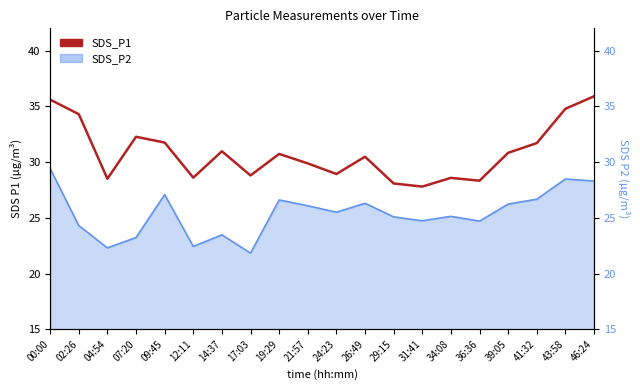

List the labels in order of value, smallest first.

31:41, 29:15, 36:36, 04:54, 34:08, 12:11, 17:03, 24:23, 21:57, 26:49, 19:29, 39:05, 14:37, 41:32, 09:45, 07:20, 02:26, 43:58, 00:00, 46:24